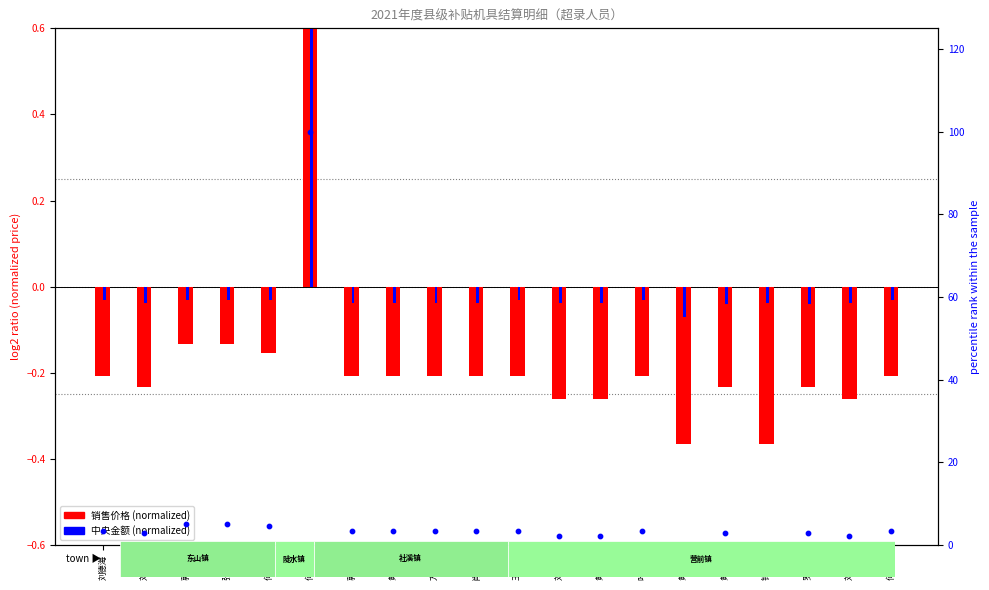

At how many categories does at least one series exceed 0?

1